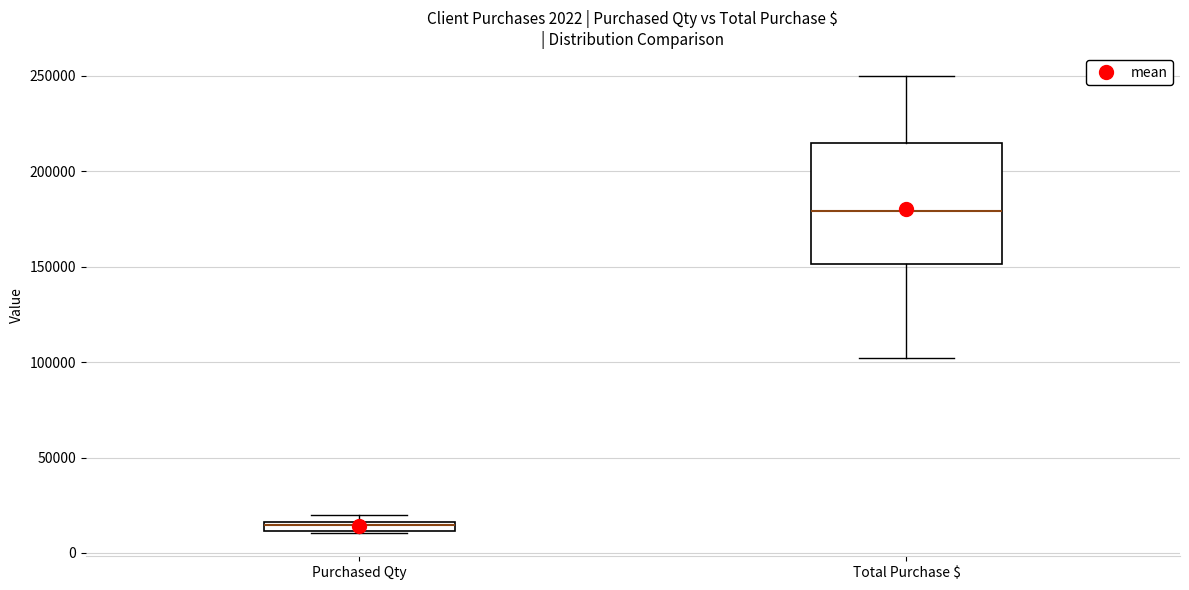

Which box's median line is the lowest?

Purchased Qty